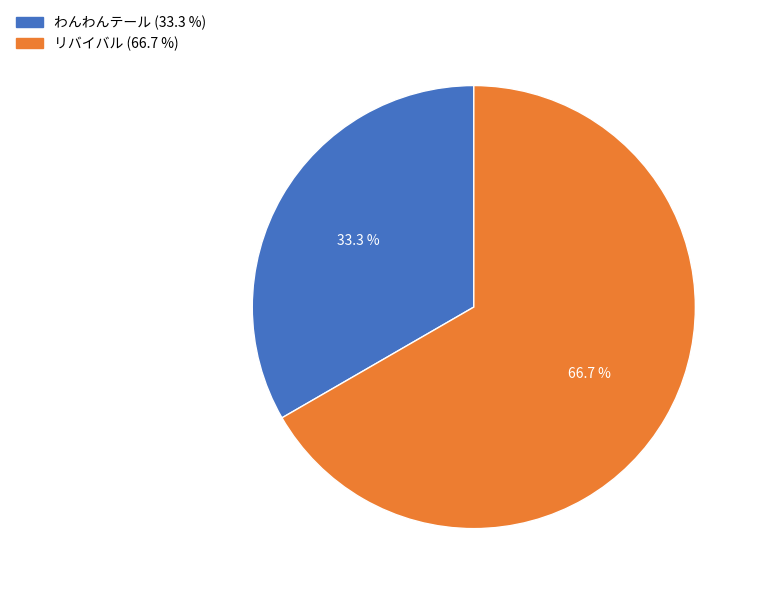

Is it true that わんわんテール is 33% of the pie?

True